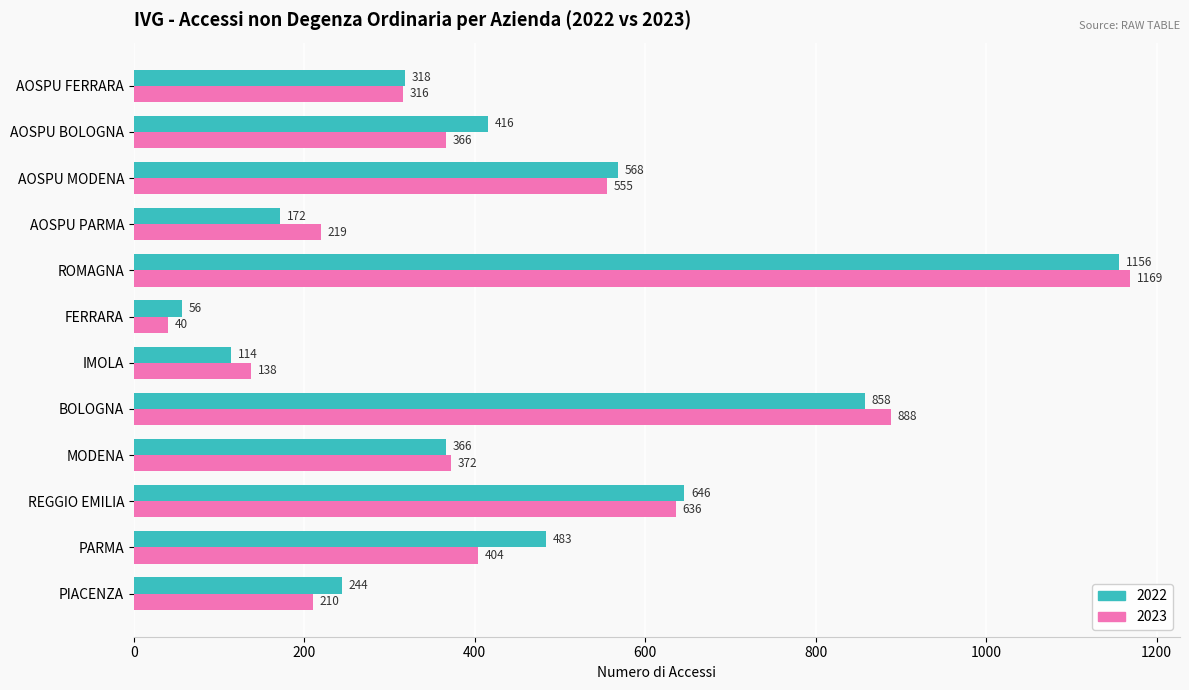

Is the value of 2022 at IMOLA greater than the value of 2023 at AOSPU FERRARA?

No